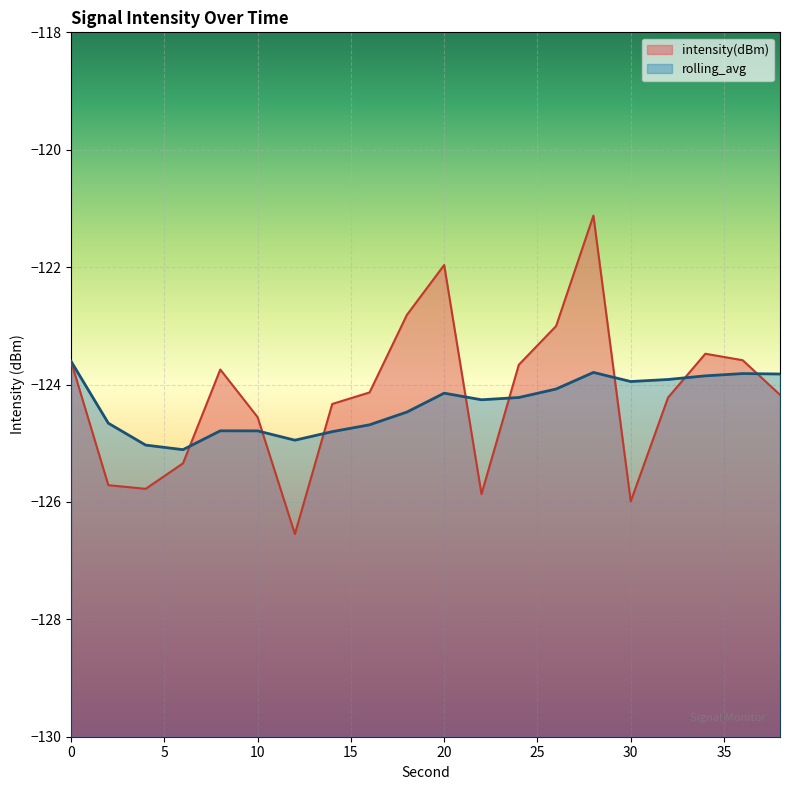

What is the spread (max minus min) of values at 32?

0.3